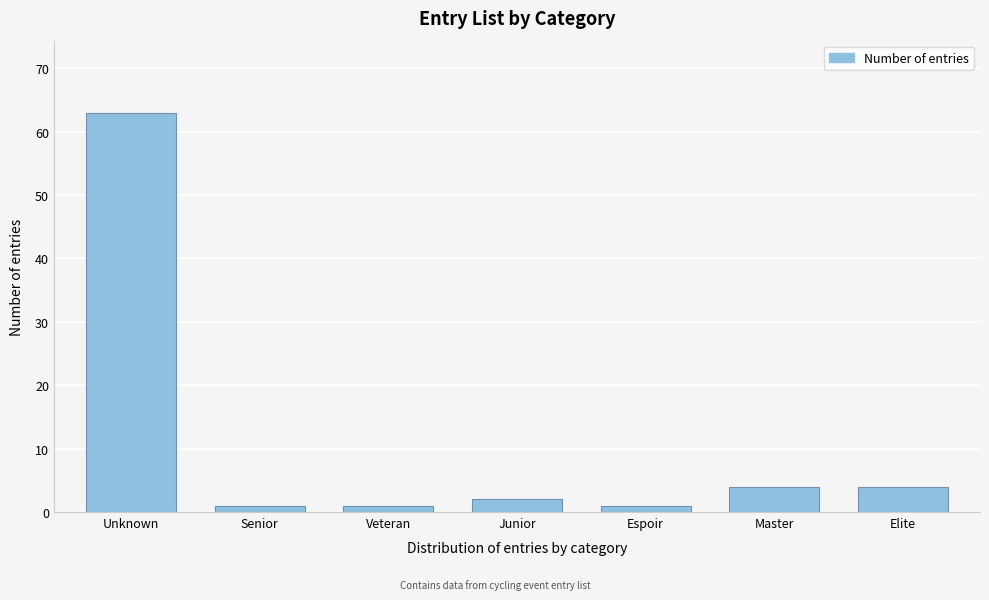

Reading left to right, list all the values displayed in this chart.

63	1	1	2	1	4	4